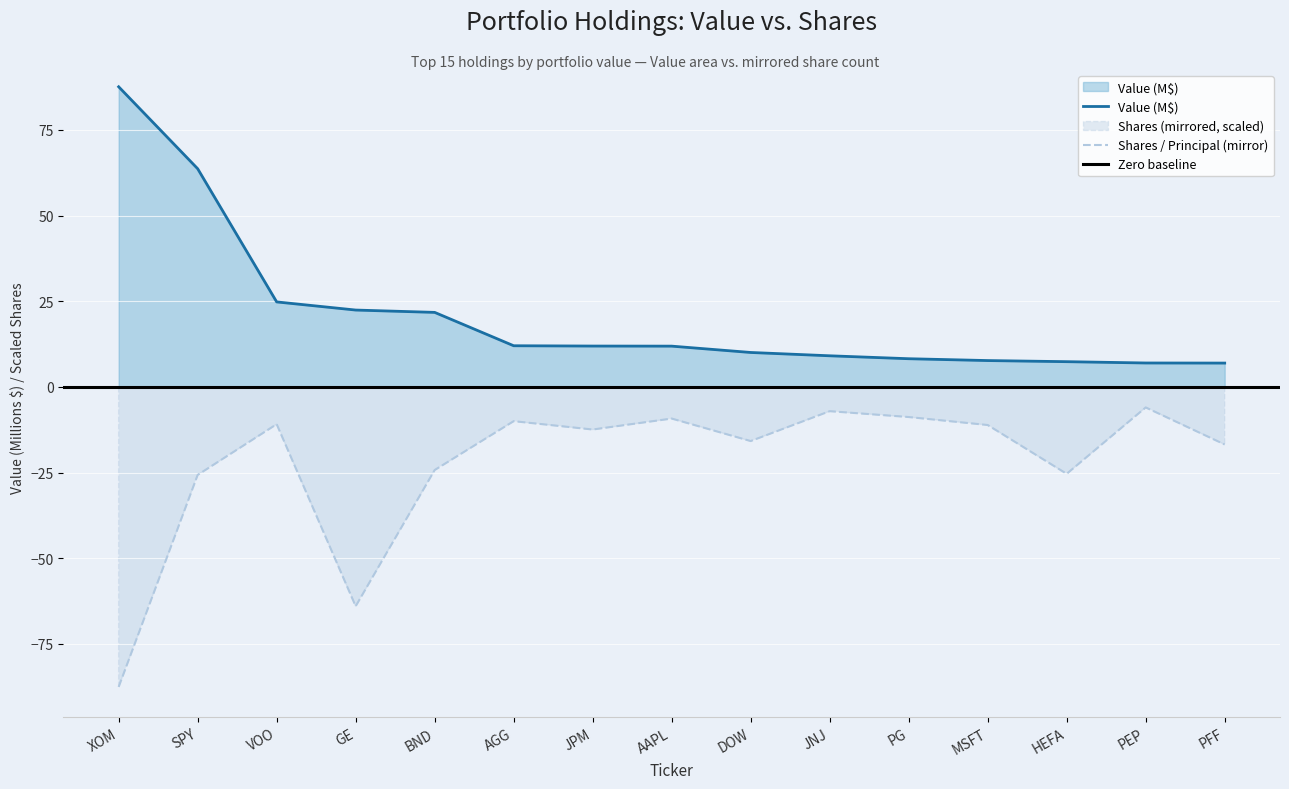

What is the value of the Value (M$) point at the 9th from the left?

10.0